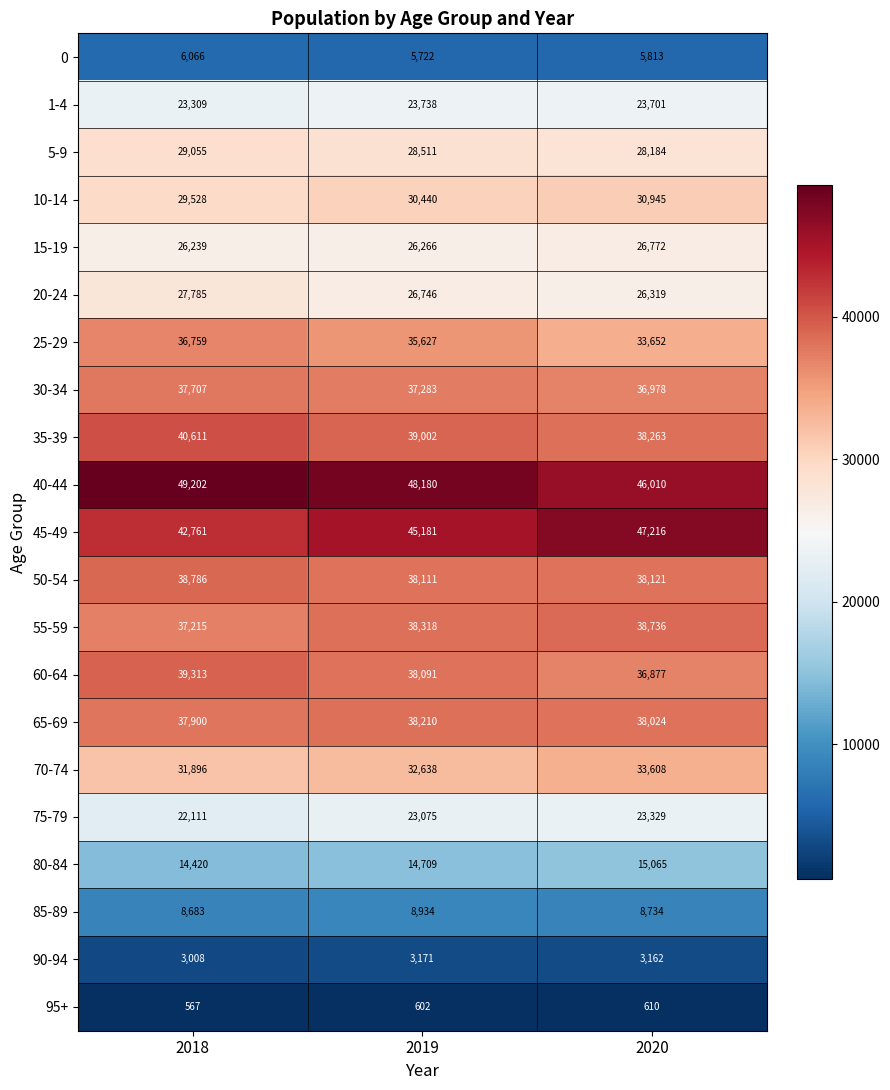

What is the difference between the second highest and minimum values in the 1-4 series?

392